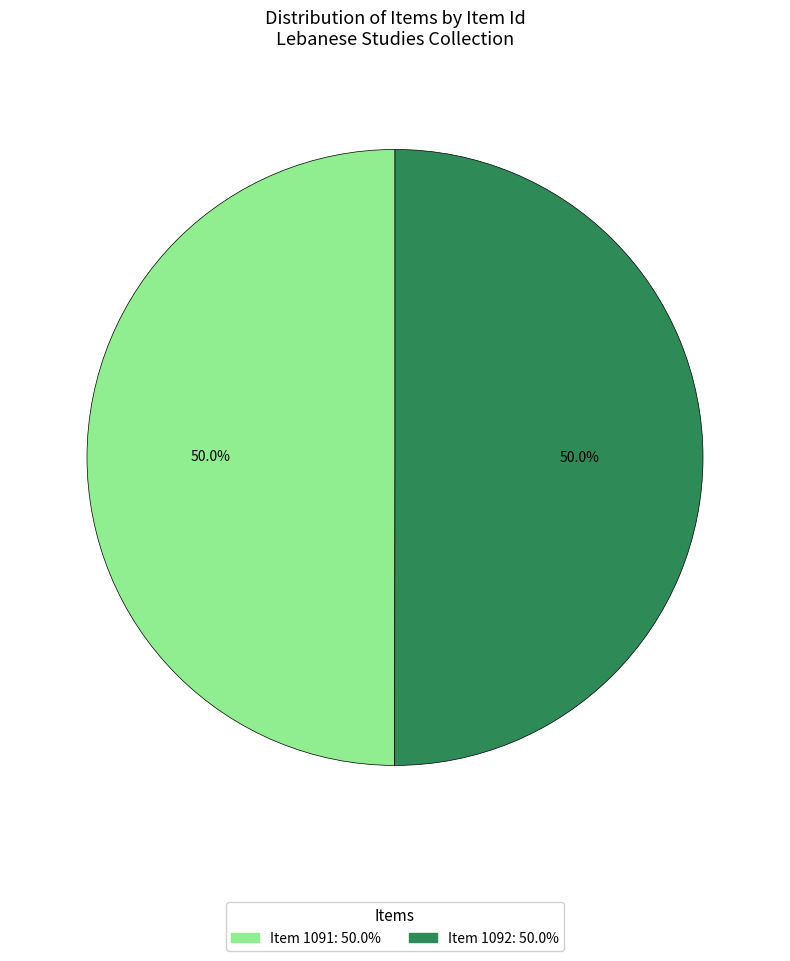

What is the ratio of the value at Item 1092 to the value at Item 1091?

1.0